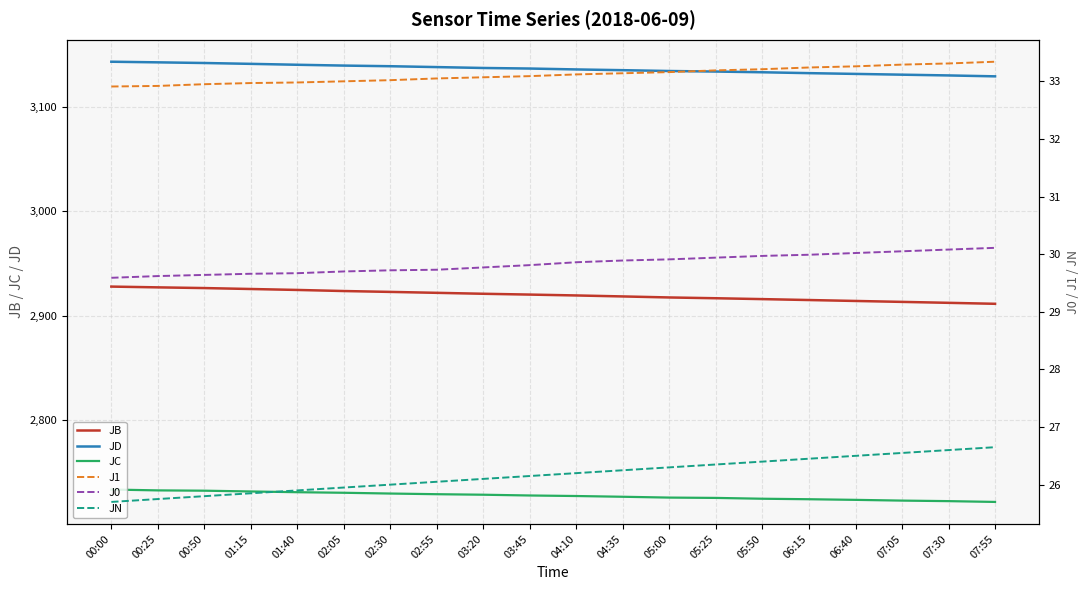

Between 01:15 and 03:20, which is larger?

01:15